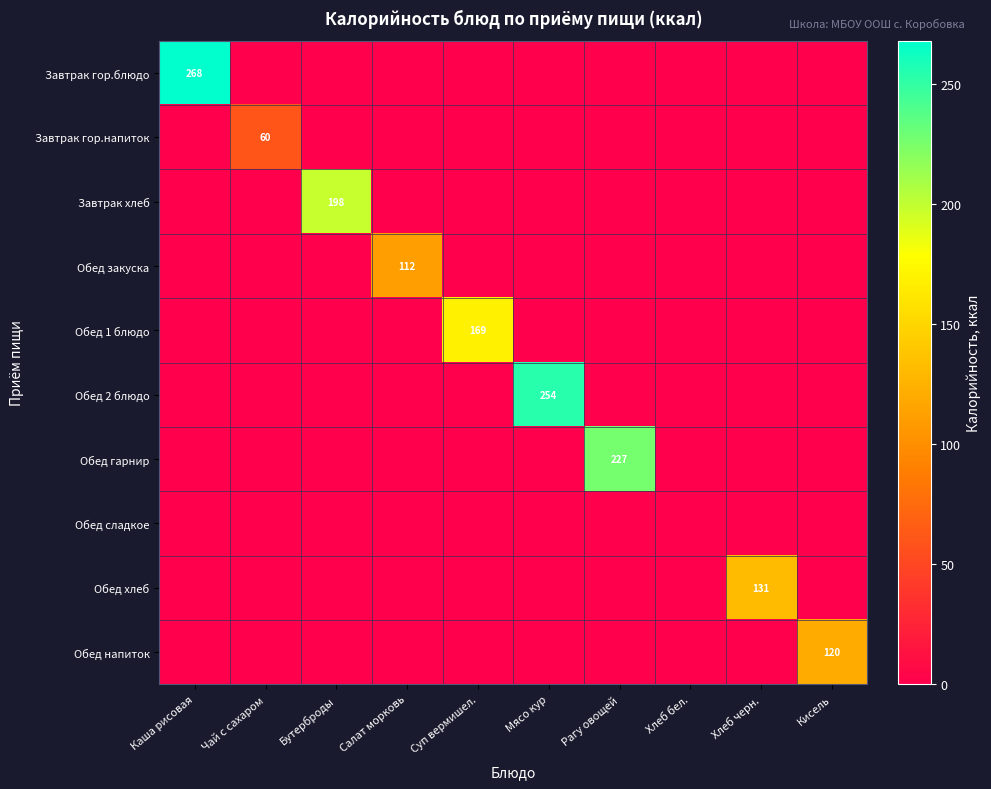

List the series in order of their peak value, highest first.

Завтрак гор.блюдо, Обед 2 блюдо, Обед гарнир, Завтрак хлеб, Обед 1 блюдо, Обед хлеб, Обед напиток, Обед закуска, Завтрак гор.напиток, Обед сладкое